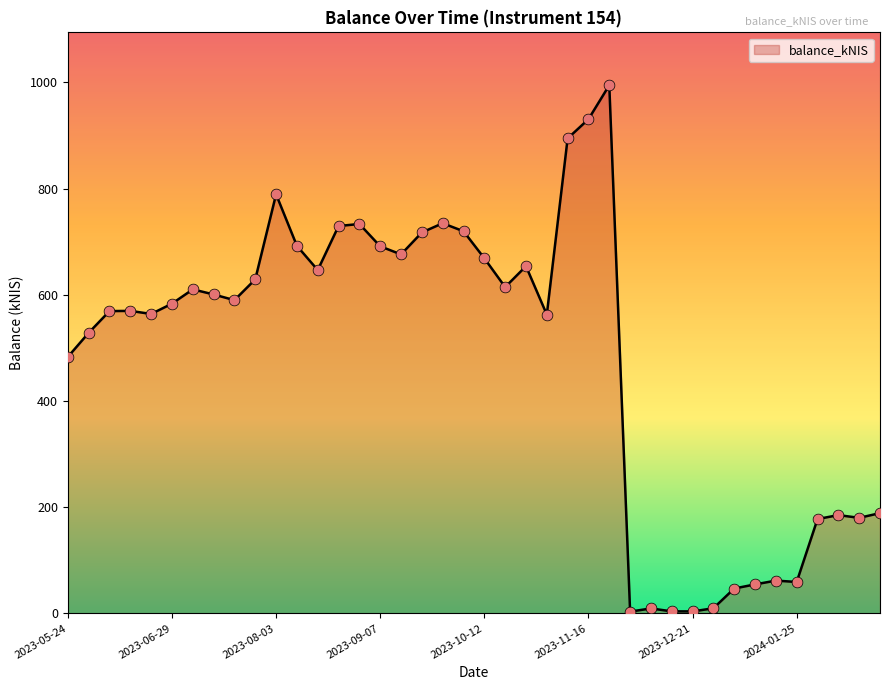

What is the maximum value shown in the chart?

994.6